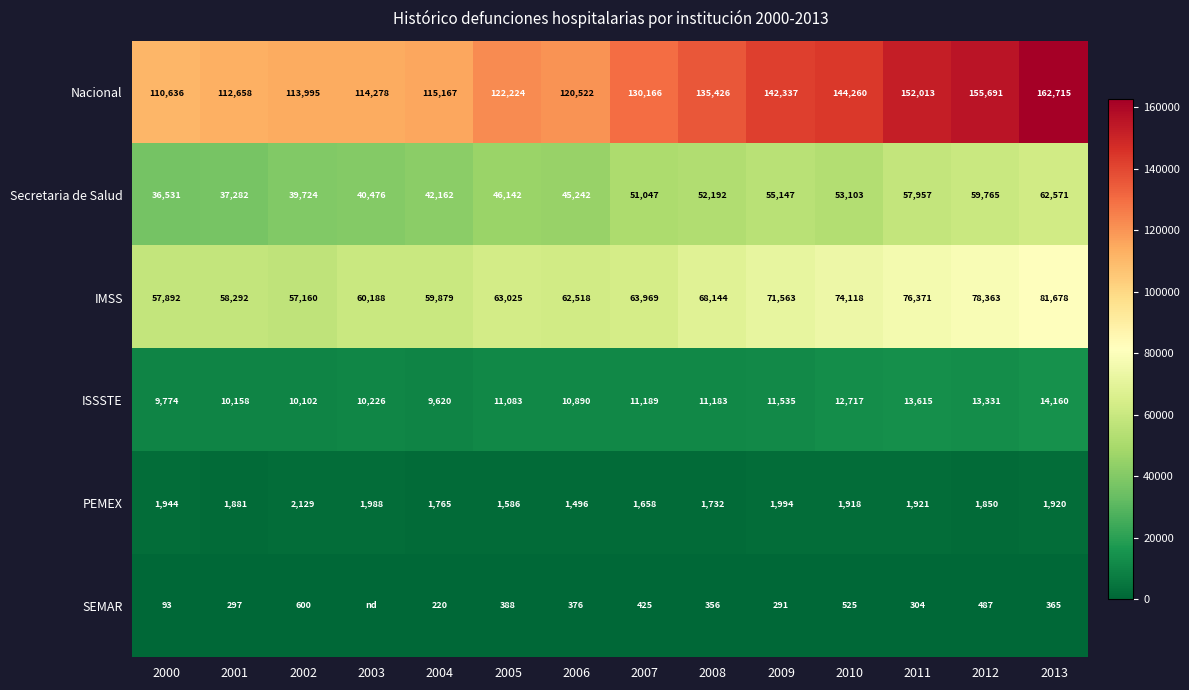

Is the value of IMSS at 2013 greater than the value of PEMEX at 2013?

Yes